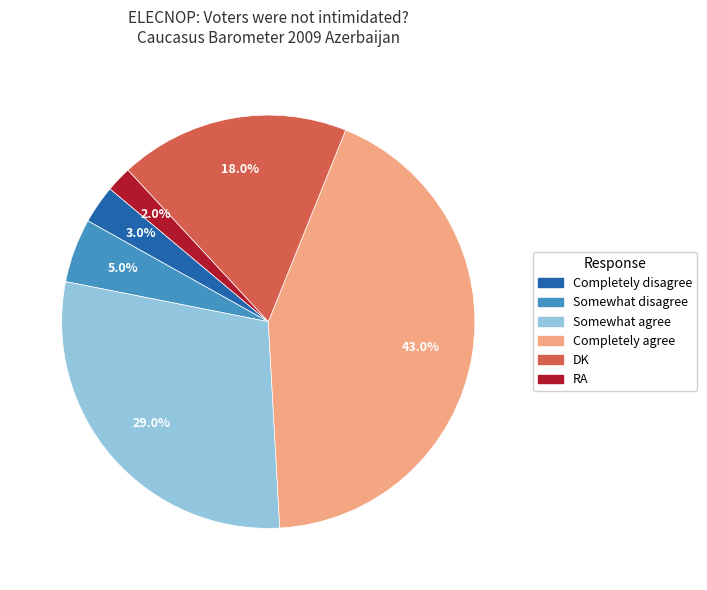

To the nearest percent, what is the difference between the DK and Somewhat disagree slice percentages?

13%